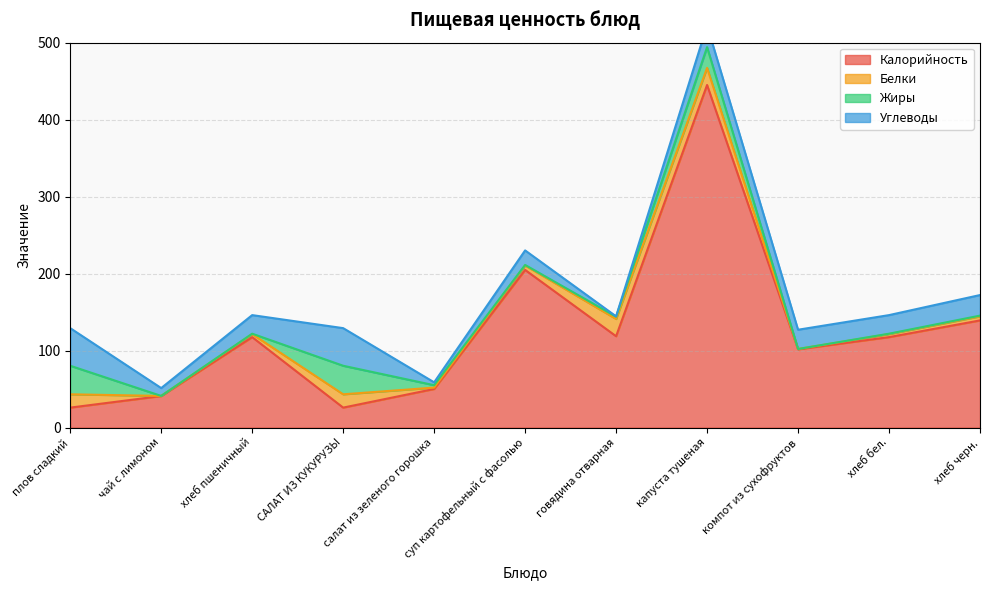

What is the difference between the Калорийность values at плов сладкий and капуста тушеная?

419.1